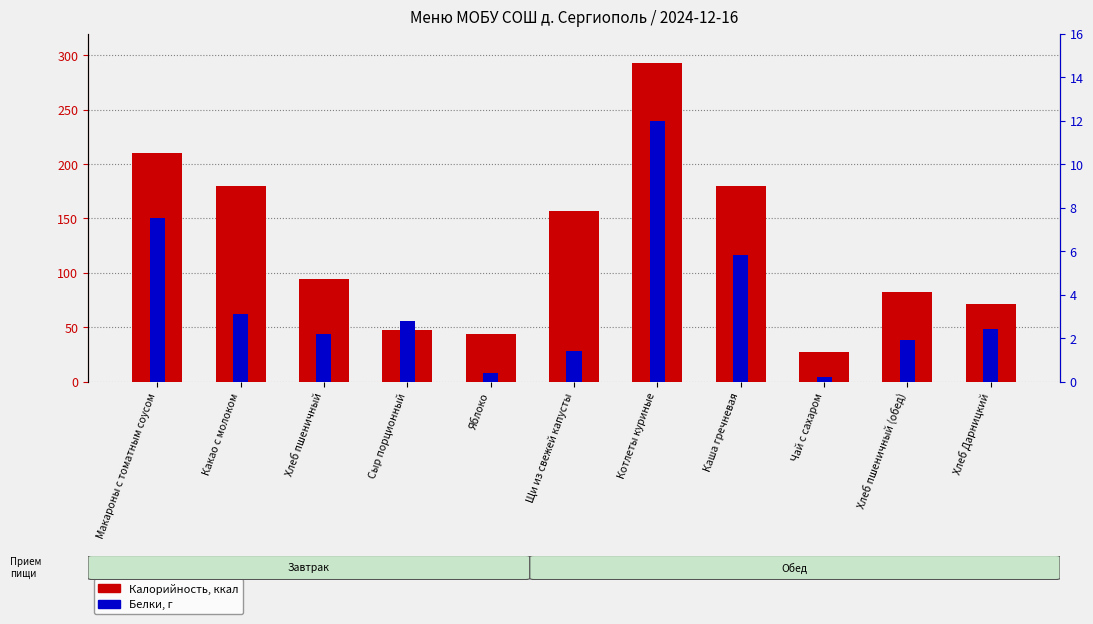

Is the value of Калорийность at Котлеты куриные greater than the value of Белки, г at Хлеб пшеничный?

Yes